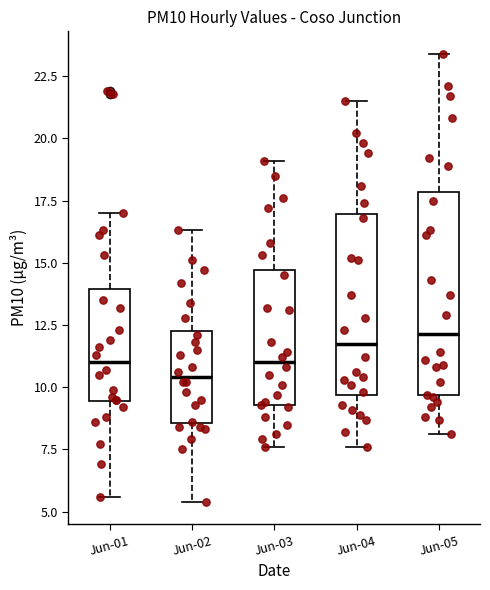

Reading left to right, read every box against the y-axis: the position of its median line, the range the box covers, and the ends of its whiskers. The values are not printed on the chart, so give them approximately, as read against the axis.

Jun-01: median 11.0, box 9.5 to 14.0, whiskers 5.5 to 17.0
Jun-02: median 10.5, box 8.5 to 12.5, whiskers 5.5 to 16.5
Jun-03: median 11.0, box 9.5 to 14.5, whiskers 7.5 to 19.0
Jun-04: median 12.0, box 9.5 to 17.0, whiskers 7.5 to 21.5
Jun-05: median 12.0, box 9.5 to 18.0, whiskers 8.0 to 23.5